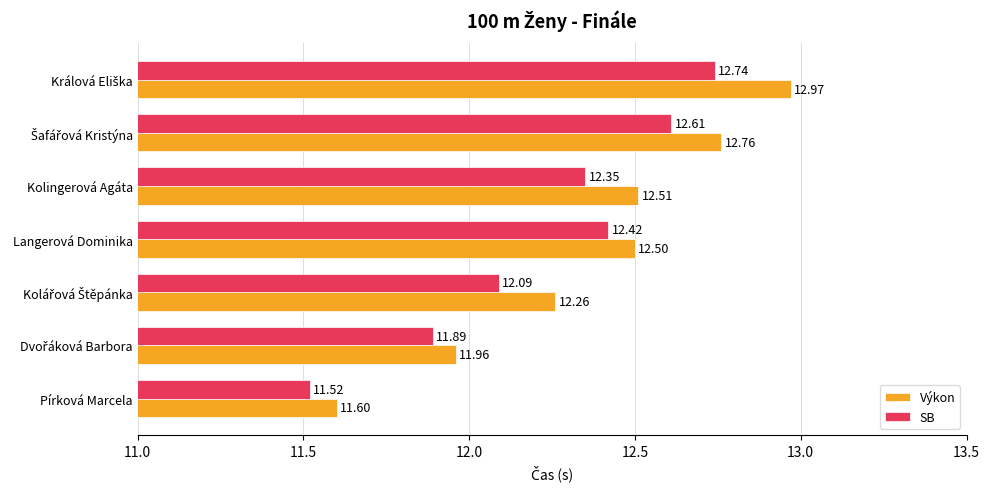

Which series has the largest total across all categories?

Výkon